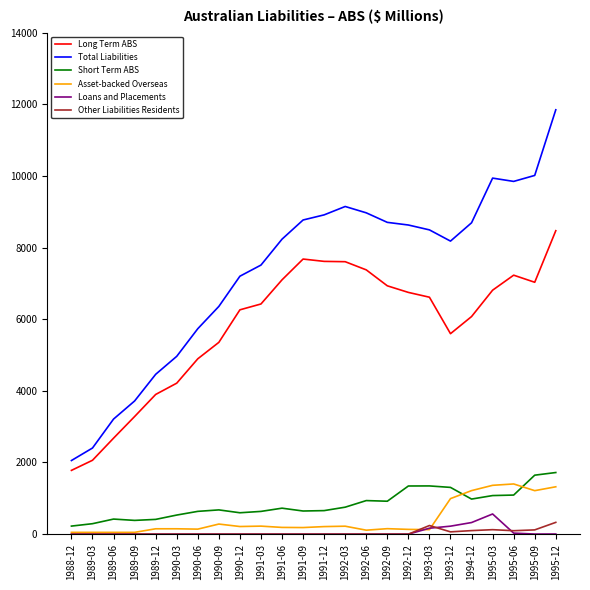

How many categories are shown in the chart?

24